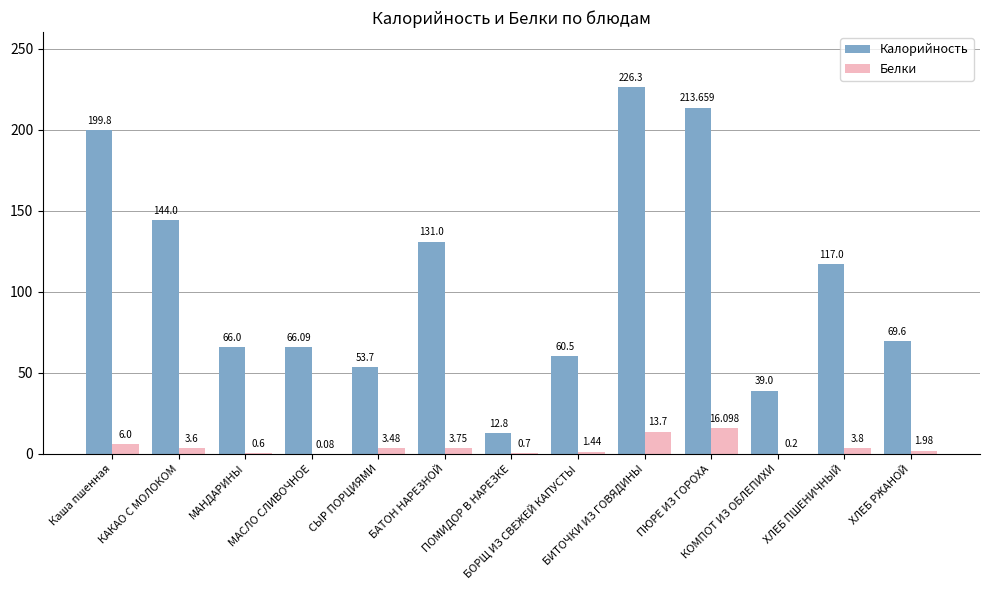

What is the sum of all Калорийность values?

1399.4